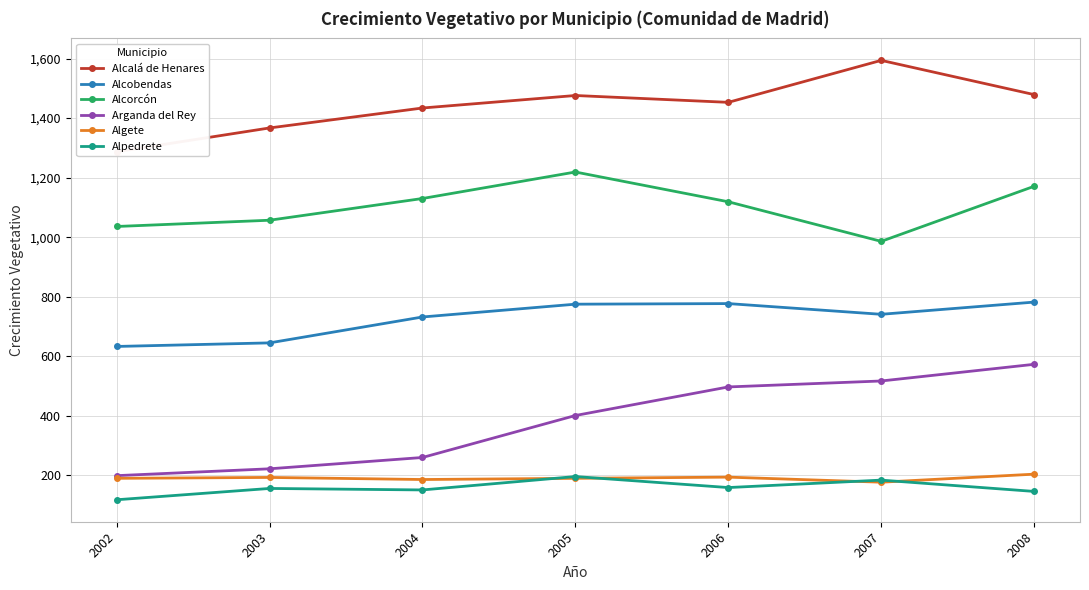

How many data points does each series have?

7